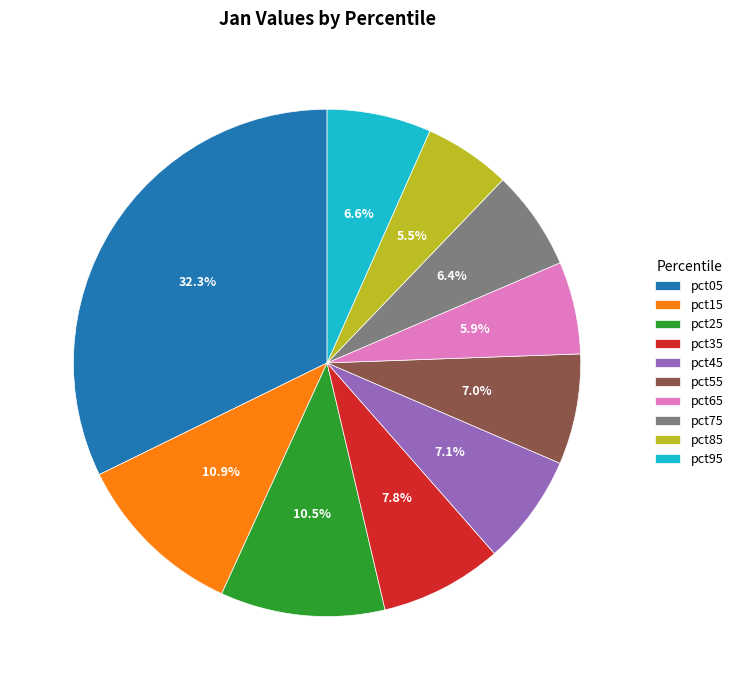

What percentage is the pct05 slice, to the nearest percent?

32%